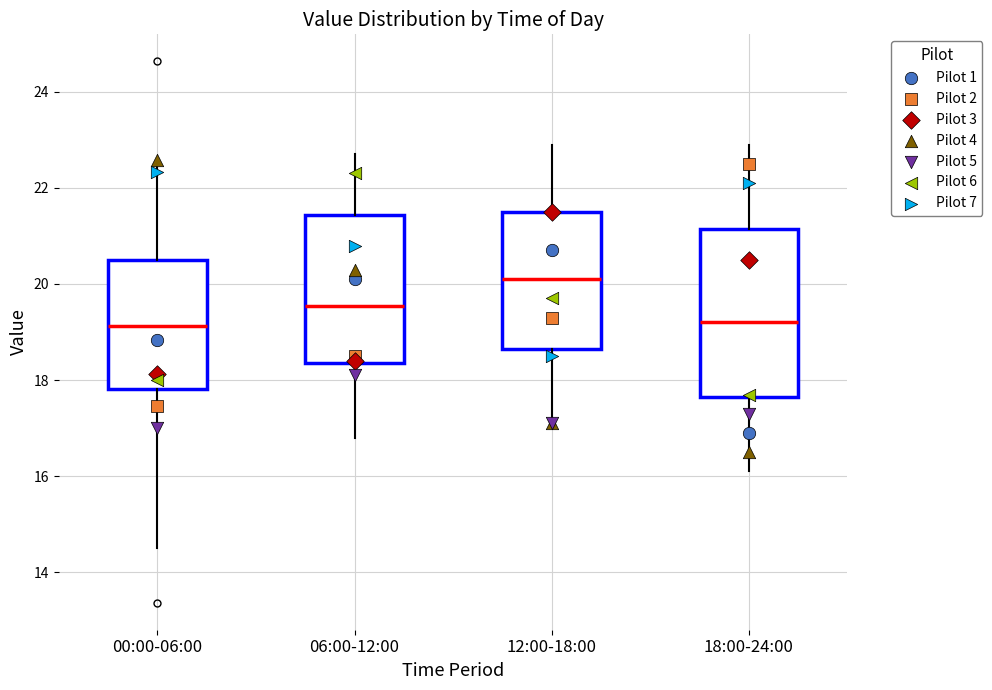

Reading left to right, read every box against the y-axis: the position of its median line, the range the box covers, and the ends of its whiskers. The values are not printed on the chart, so give them approximately, as read against the axis.

00:00-06:00: median 19.2, box 17.8 to 20.6, whiskers 14.6 to 22.6
06:00-12:00: median 19.6, box 18.4 to 21.4, whiskers 16.8 to 22.8
12:00-18:00: median 20.2, box 18.6 to 21.6, whiskers 17.2 to 23.0
18:00-24:00: median 19.2, box 17.6 to 21.2, whiskers 16.2 to 23.0